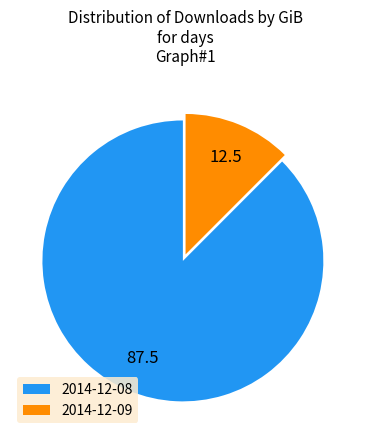

Count the number of slices in the pie.

2